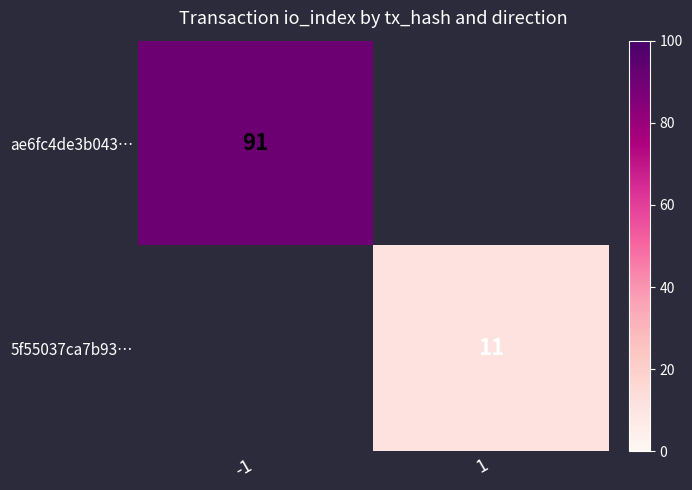

True or false: ae6fc4de3b043… has a value of 91 at -1.

True